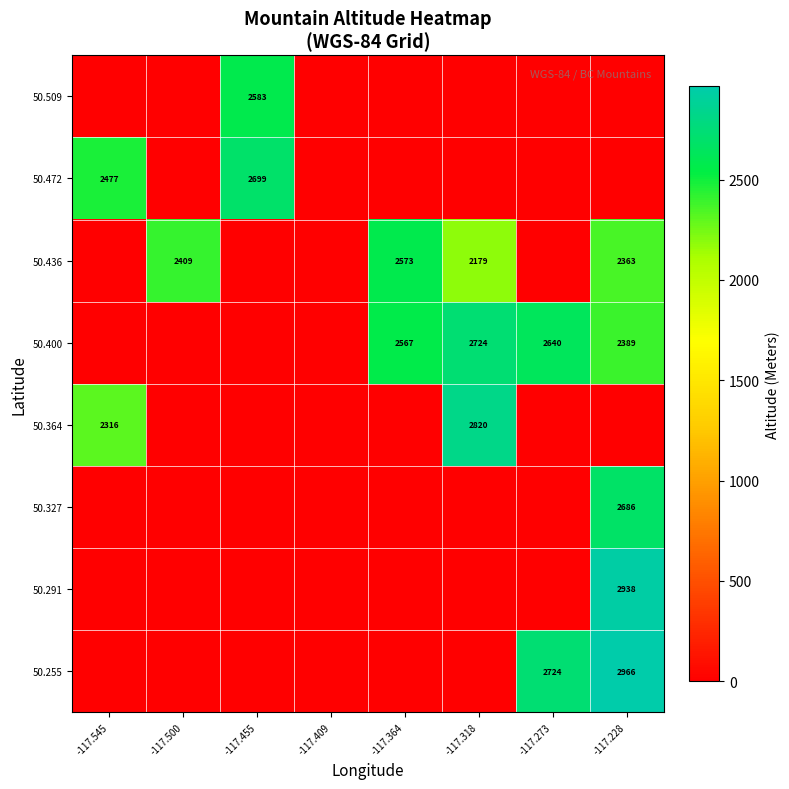

Is it true that 50.400 equals 1751 at -117.364?

False